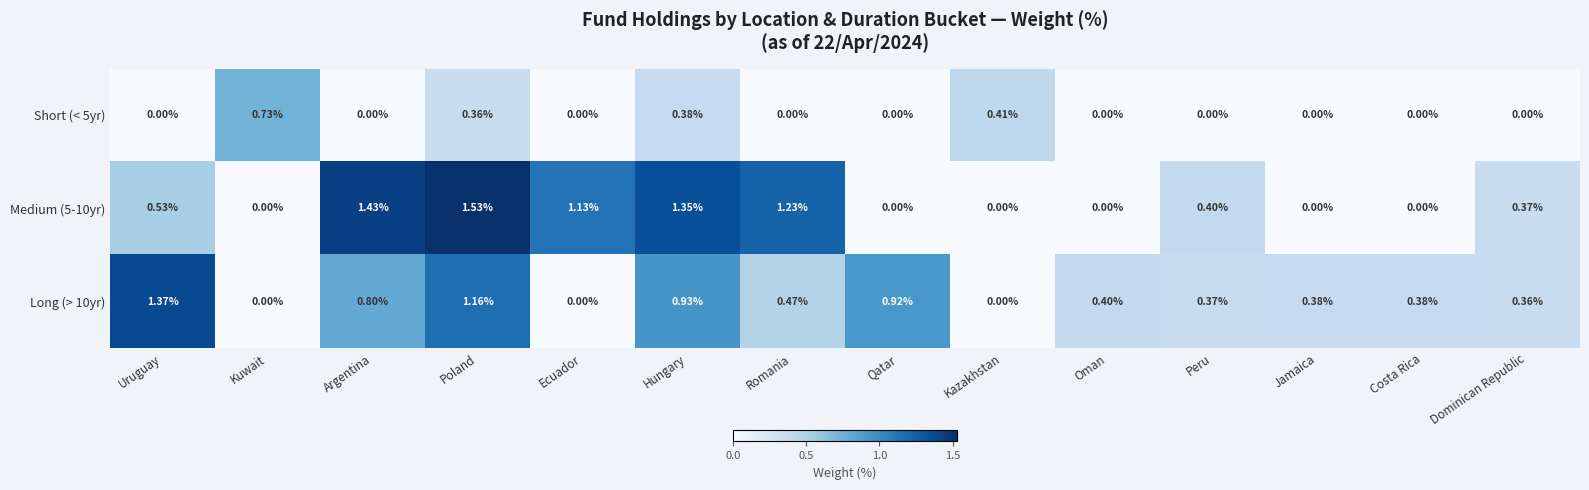

Which label corresponds to the largest value in the chart?

Poland